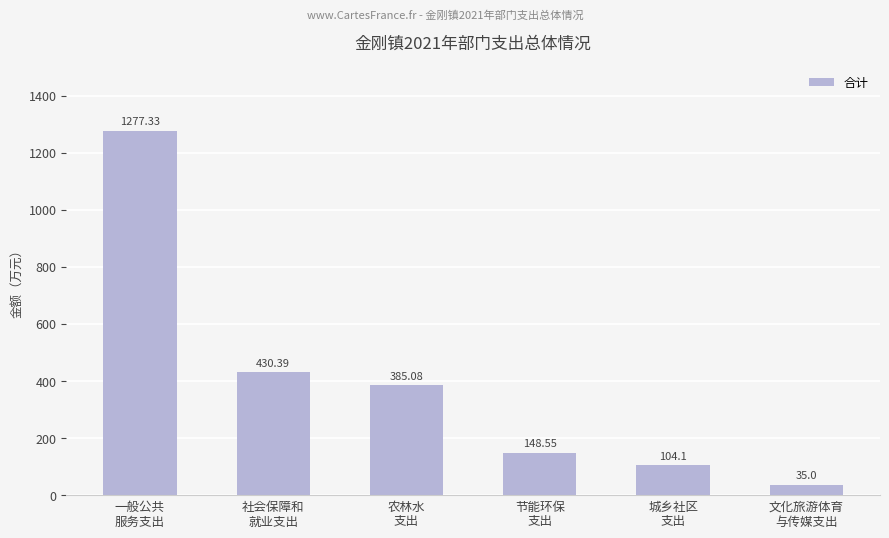

What is the label of the 4th bar from the right?

农林水
支出